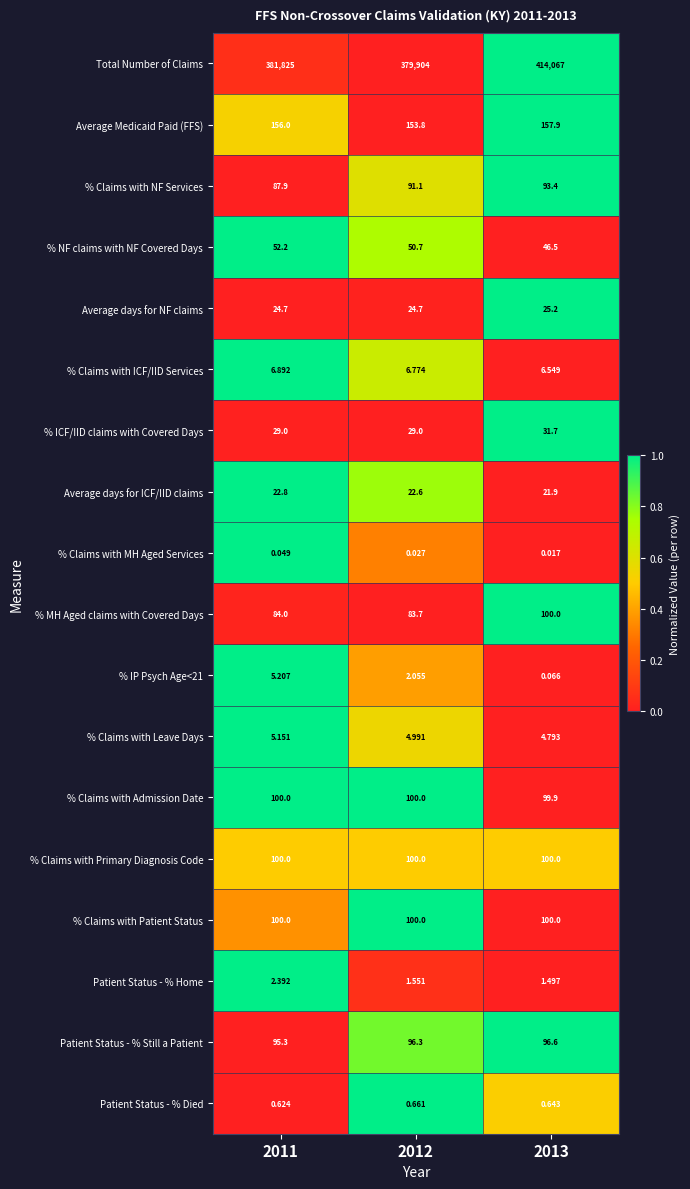

What is the maximum value shown in the chart?

414067.0